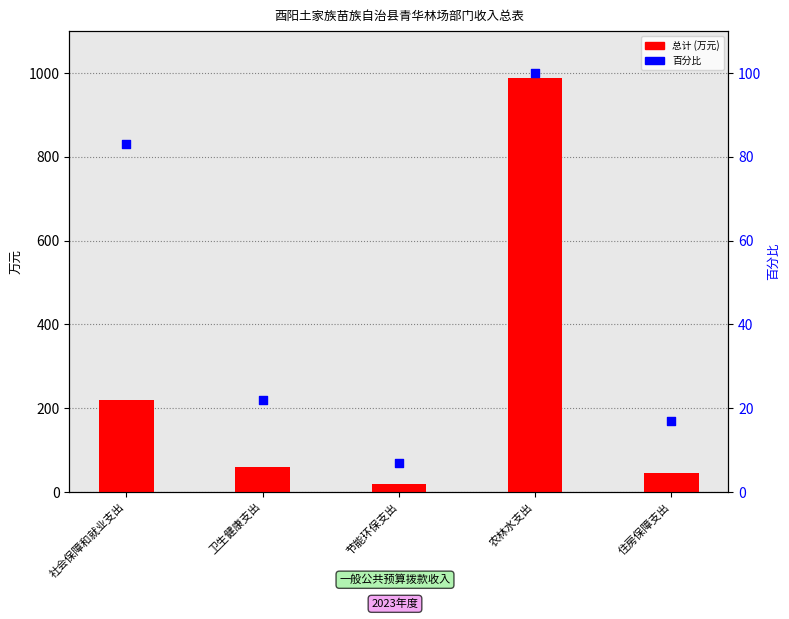

At how many categories does at least one series exceed 681?

1